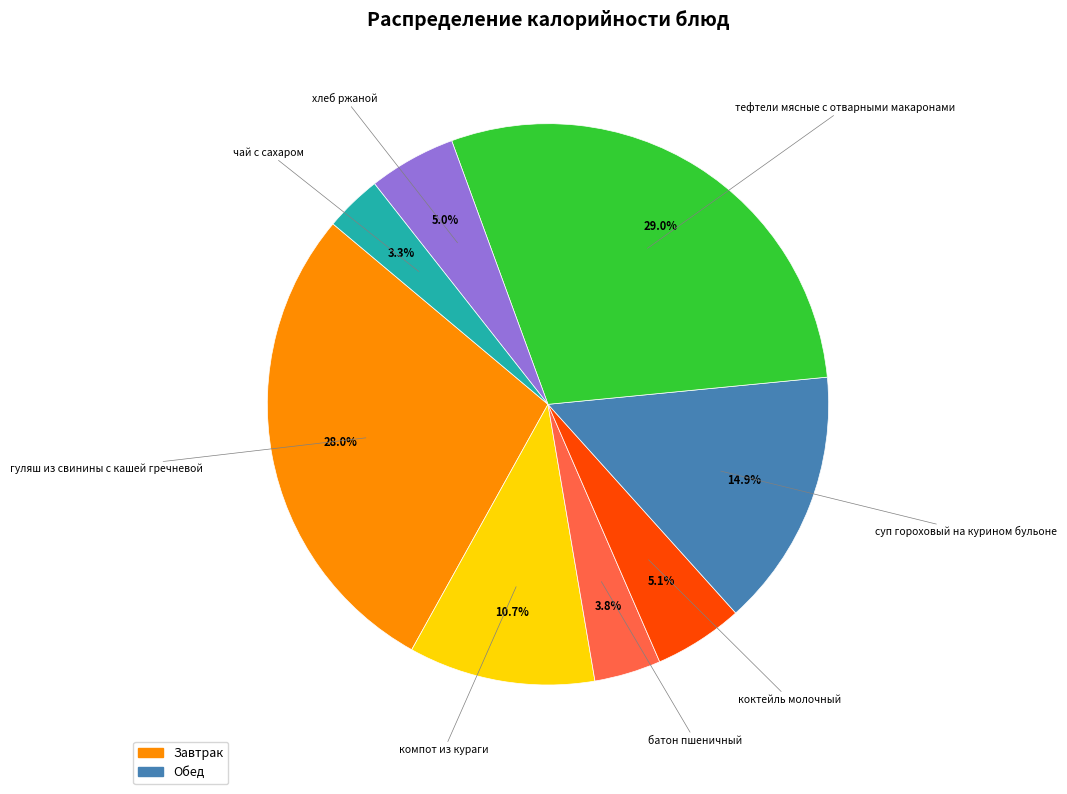

Does any single category account for the majority?

No